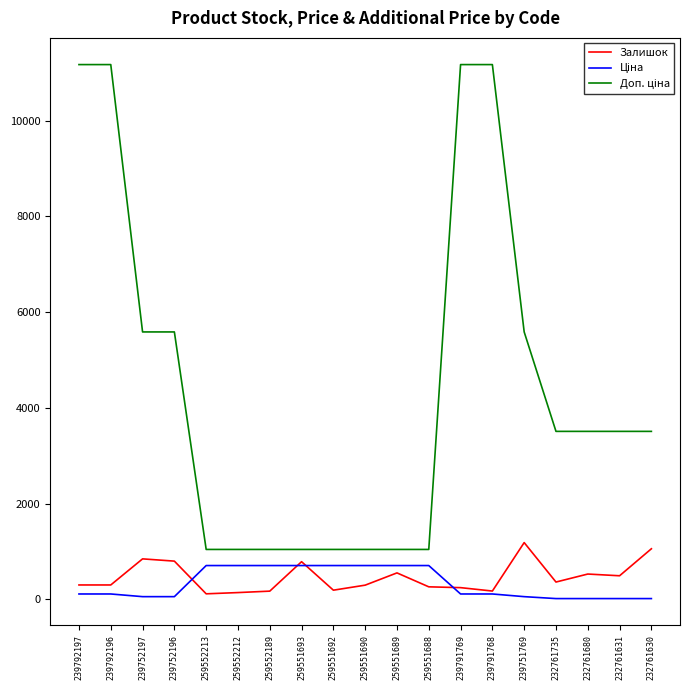

What is the greatest value displayed?

11169.0